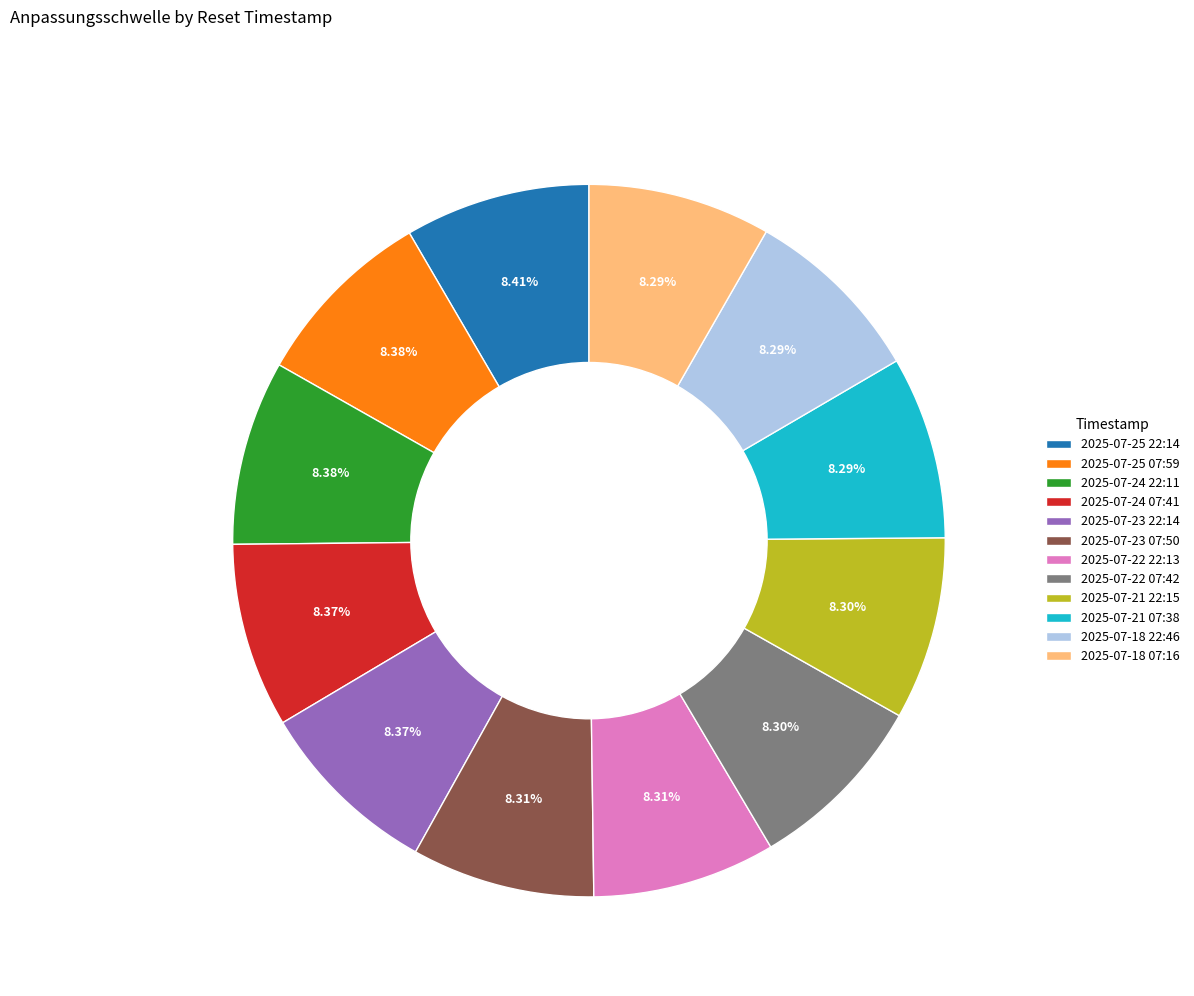

The 2025-07-22 07:42 slice represents 2% of the pie. True or false?

False